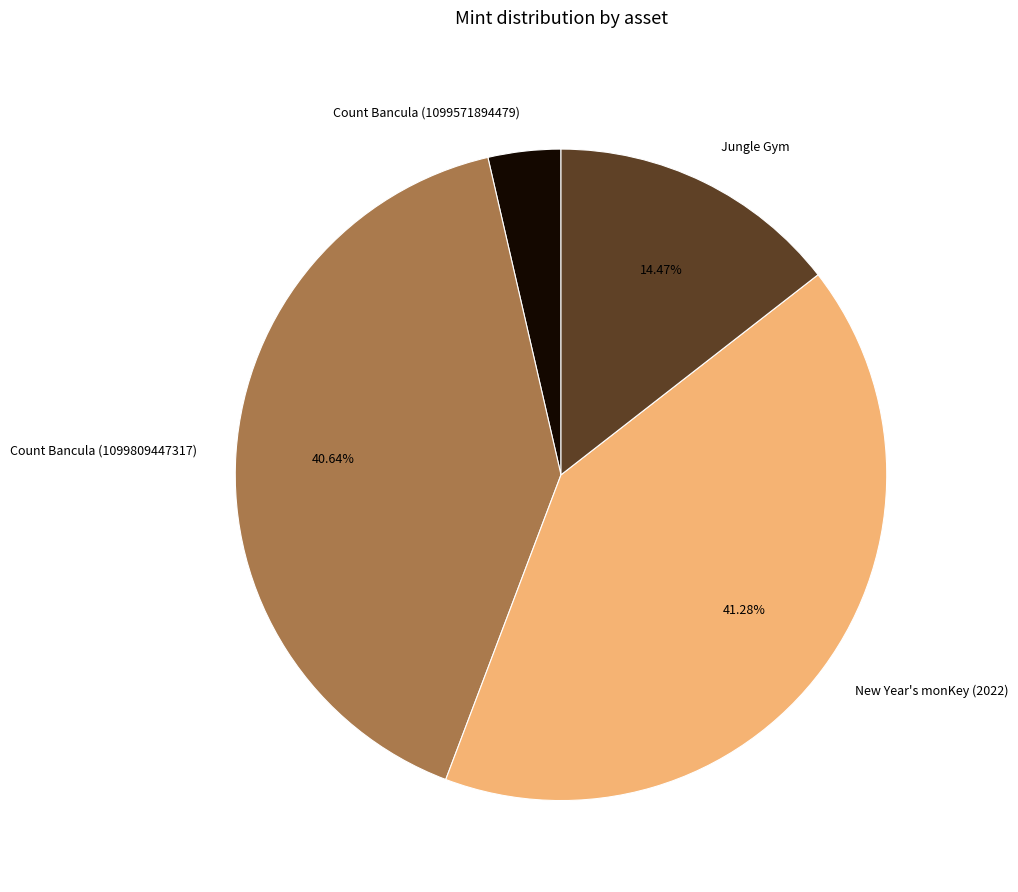

Is it true that New Year's monKey (2022) is 41% of the pie?

True